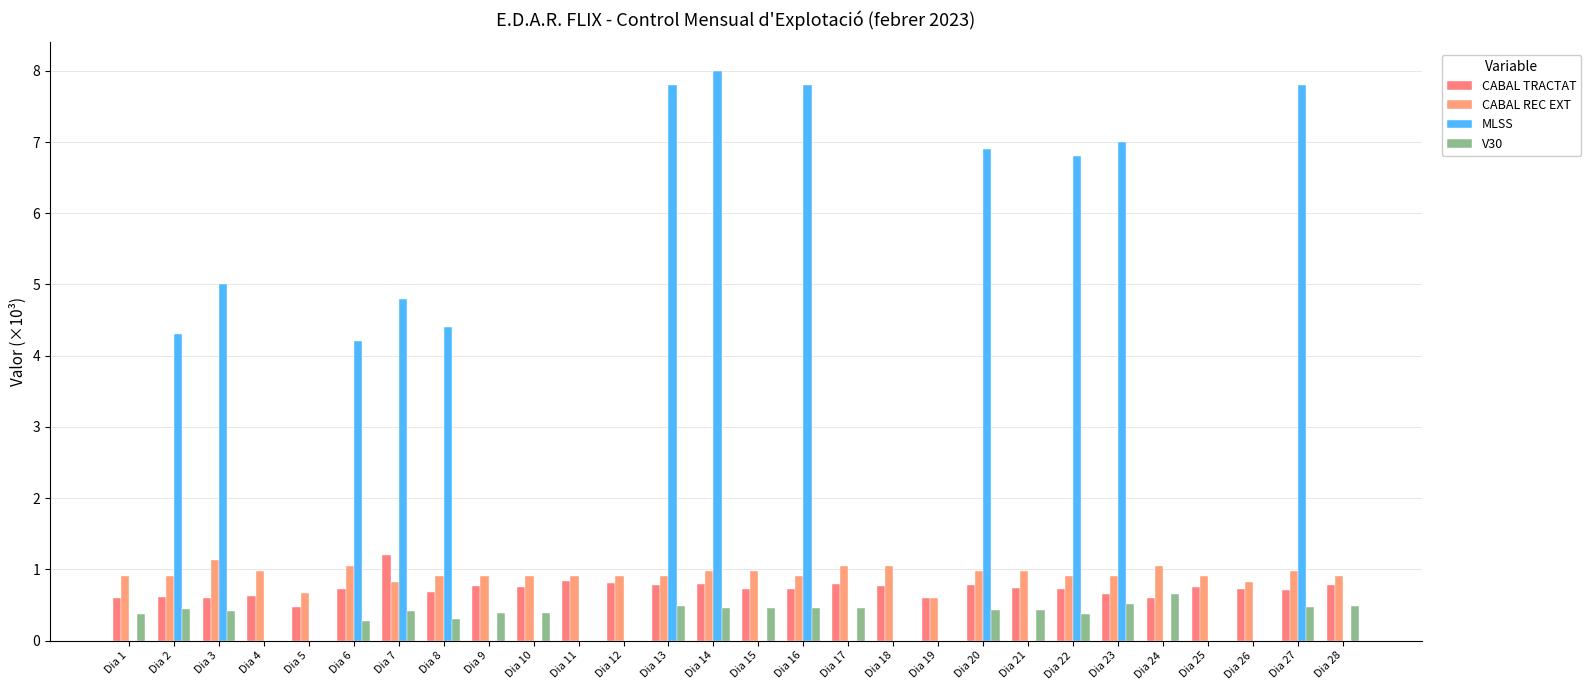

What is the maximum value shown in the chart?

8.0